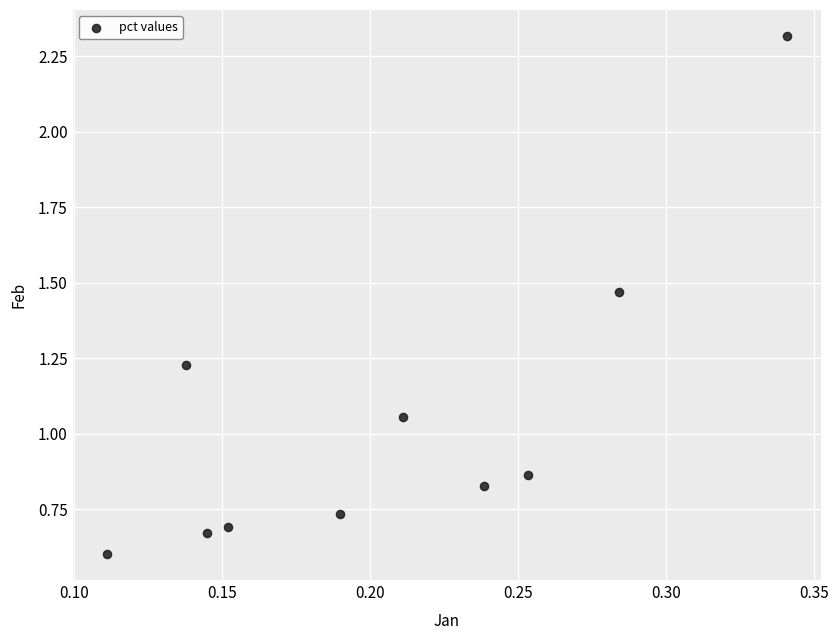

What is the average Y value?

1.0